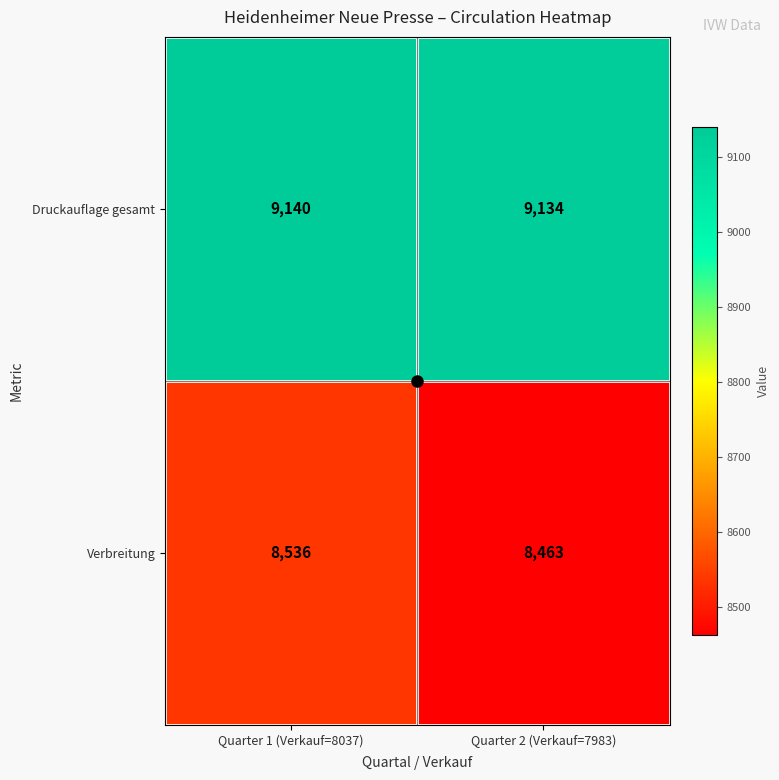

What is the difference between the maximum and minimum values in the Verbreitung series?

73